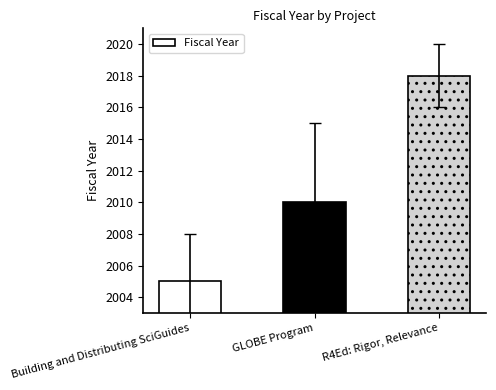

How many values are below 2010?

1